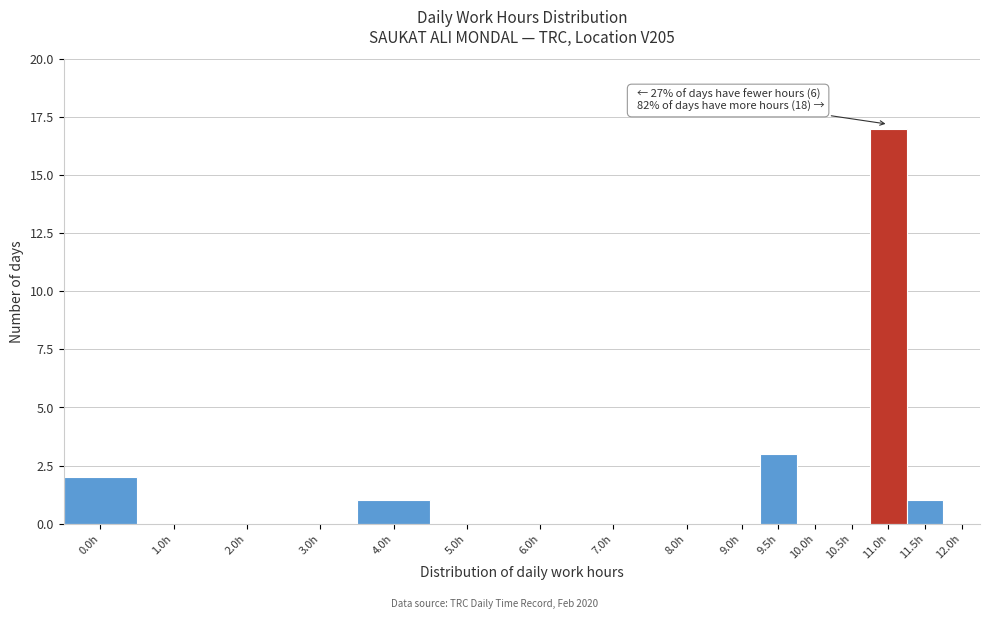

Reading right to left, extract all data points from this chart.

12.0h=0	11.5h=1	11.0h=17	10.5h=0	10.0h=0	9.5h=3	9.0h=0	8.0h=0	7.0h=0	6.0h=0	5.0h=0	4.0h=1	3.0h=0	2.0h=0	1.0h=0	0.0h=2